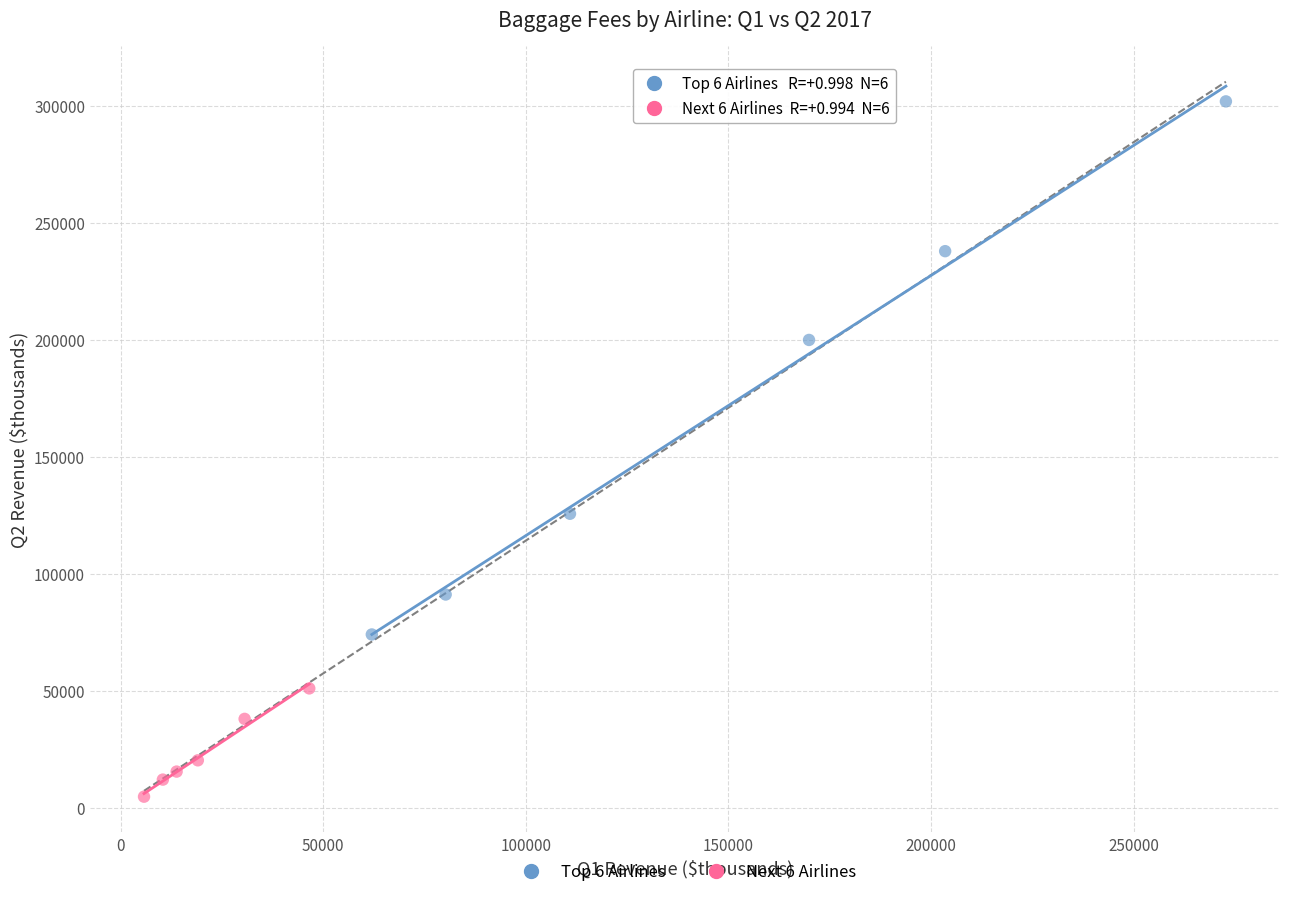

Which series contains the highest Y value?

Top 6 Airlines